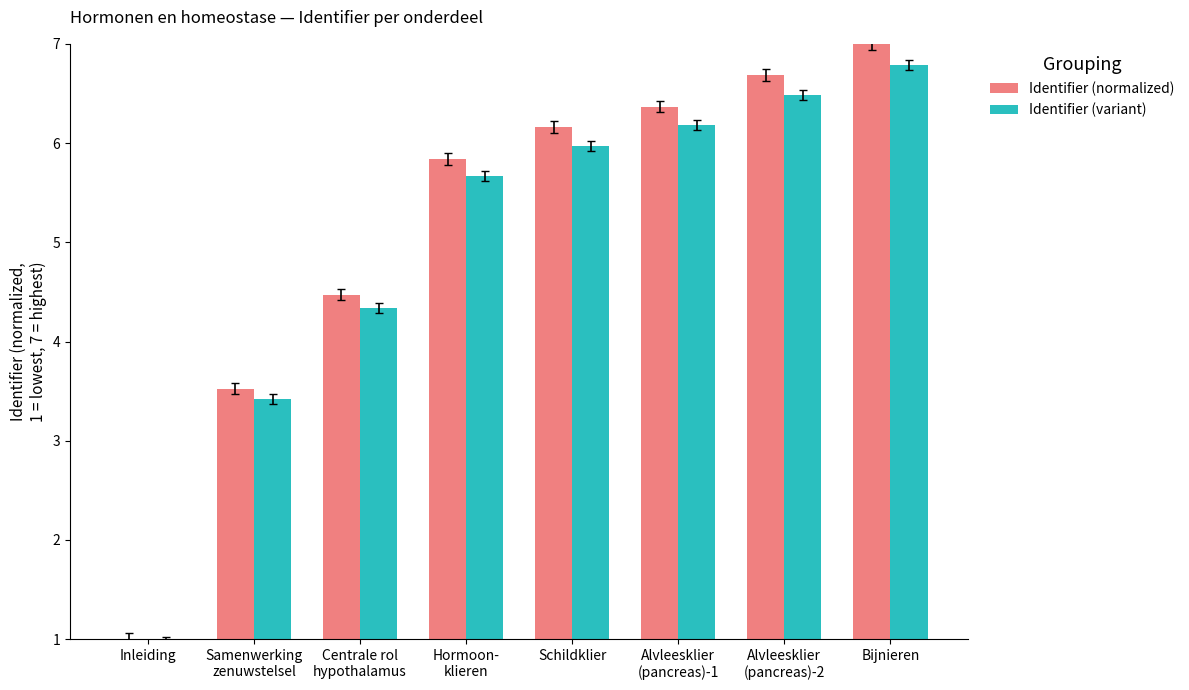

Is the value of Identifier (variant) at Alvleesklier
(pancreas)-1 greater than the value of Identifier (normalized) at Alvleesklier
(pancreas)-1?

No